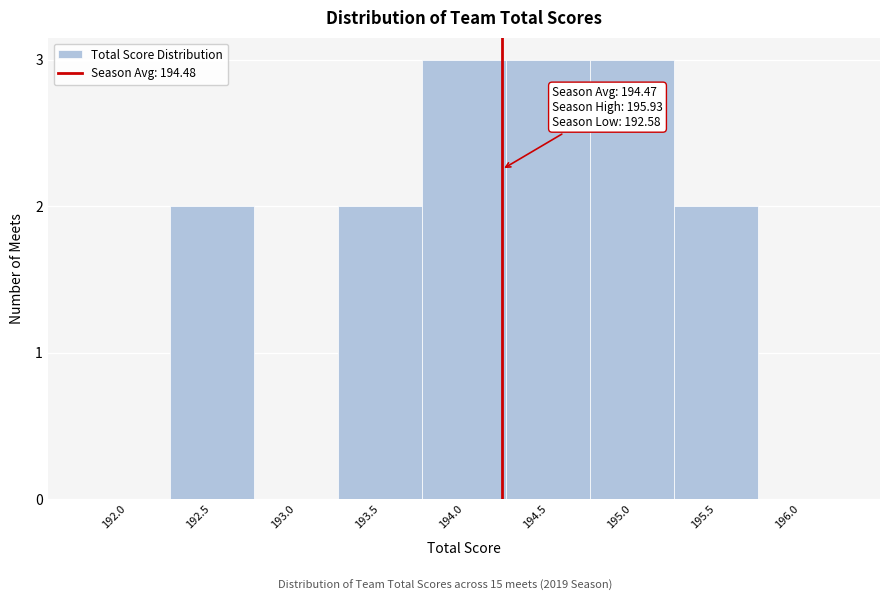

Reading right to left, what are all the values shown in this chart?

196.0=0	195.5=2	195.0=3	194.5=3	194.0=3	193.5=2	193.0=0	192.5=2	192.0=0